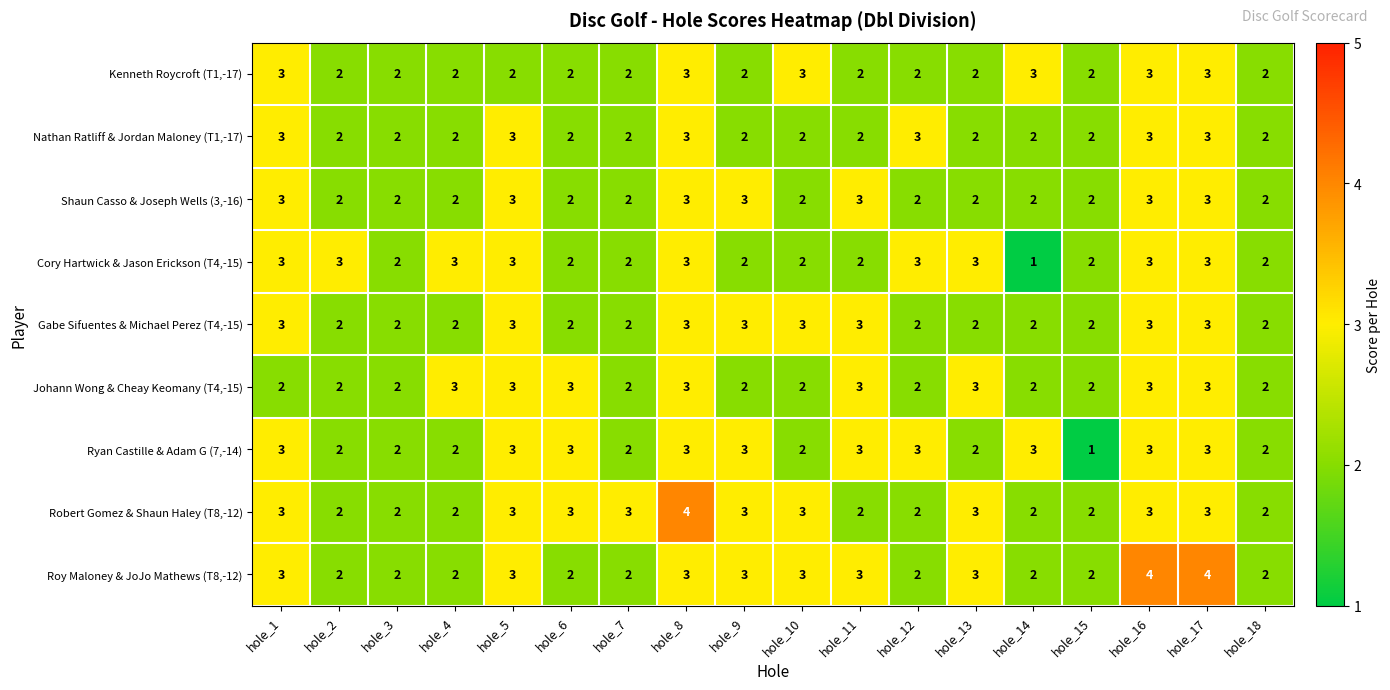

Count the Cory Hartwick & Jason Erickson (T4,-15) values in the range 2 to 3.

17